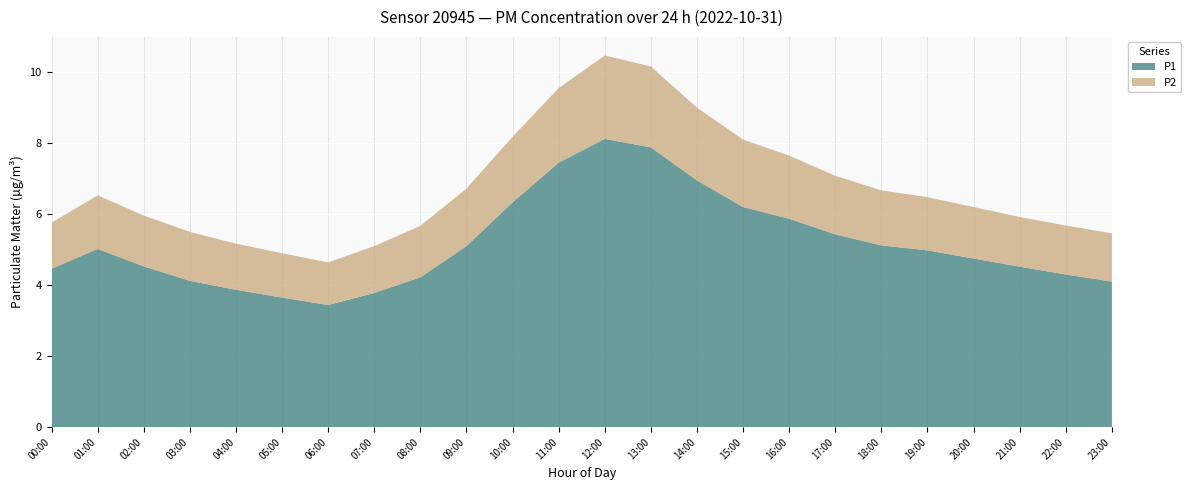

What is the total value across all series at 05:00?

4.9